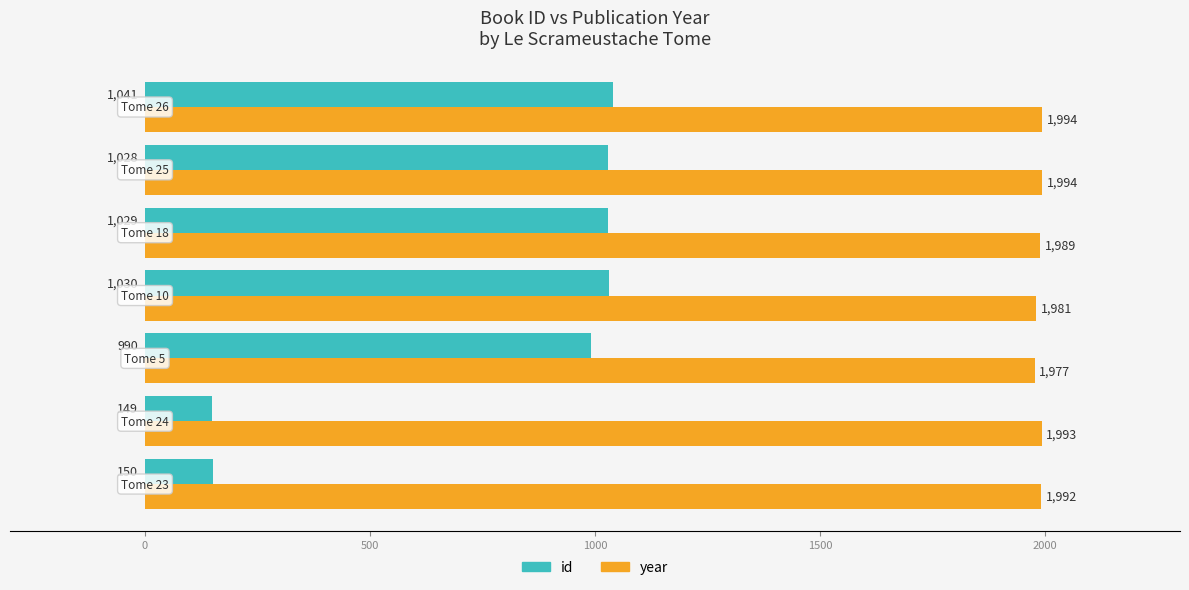

Which series has the largest total across all categories?

year